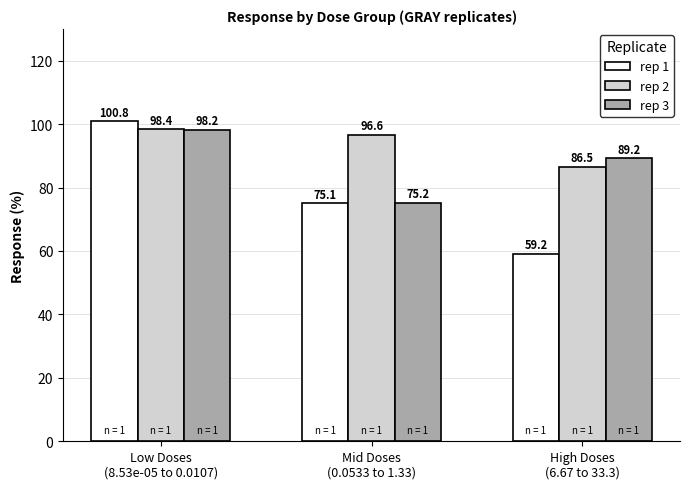

What is the total value across all series at Low Doses
(8.53e-05 to 0.0107)?

297.5